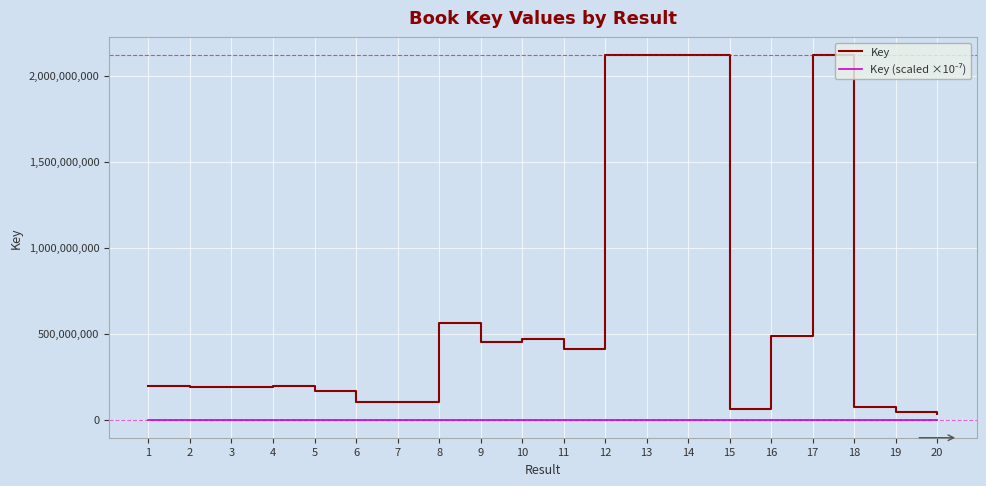

What is the difference between the maximum and minimum values in the Key series?

2087466542